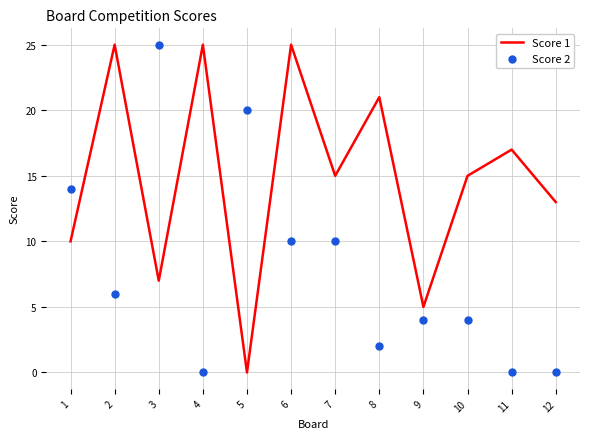

Which series has the widest spread of Y values?

Score 1